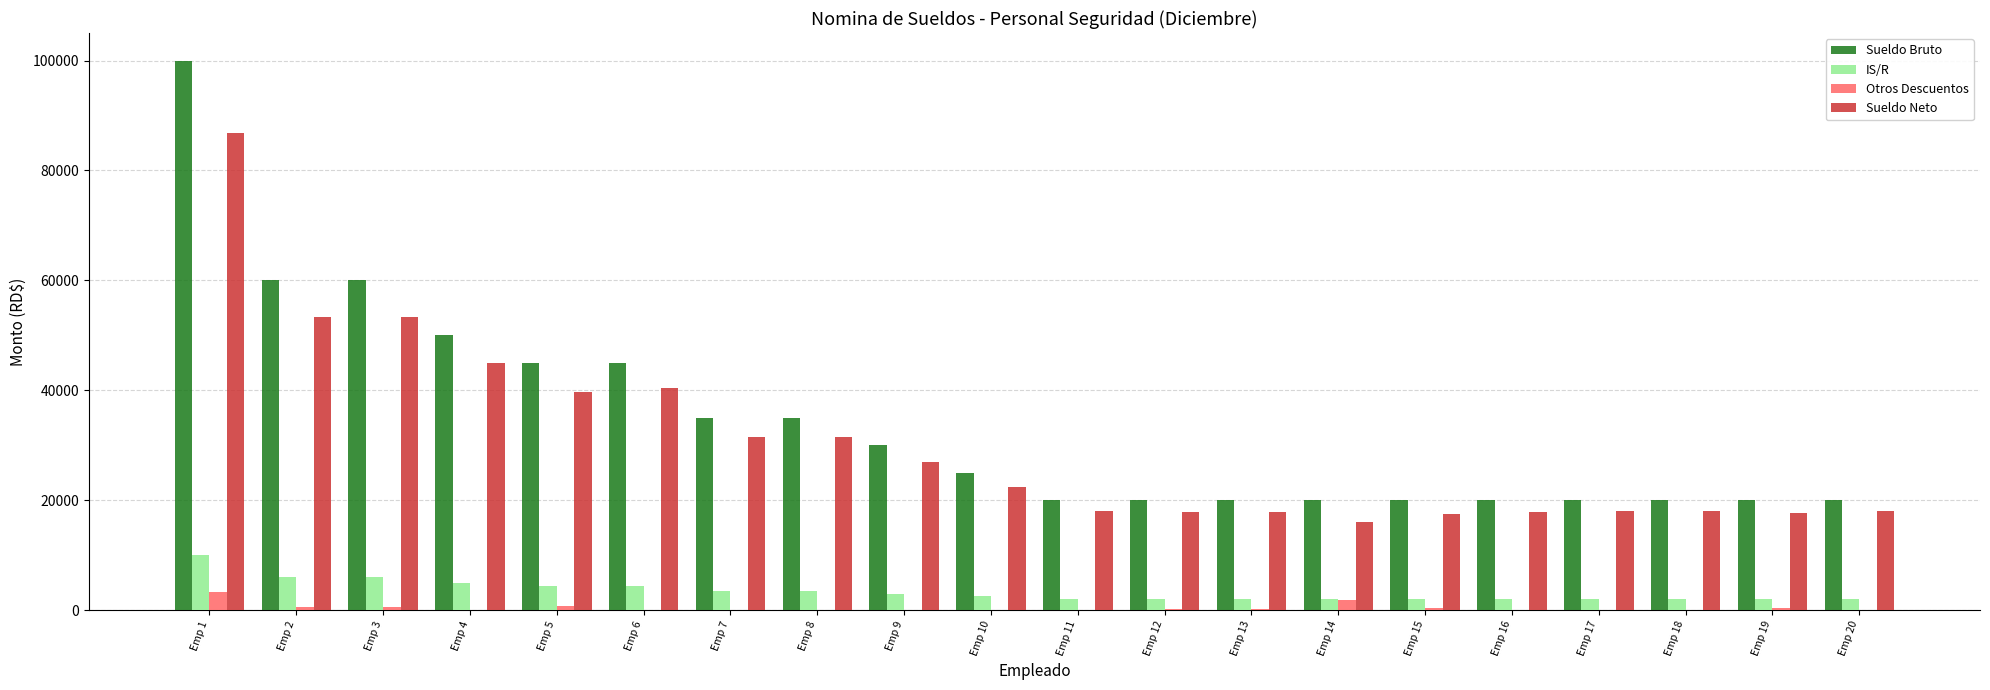

Which series has the largest total across all categories?

Sueldo Bruto